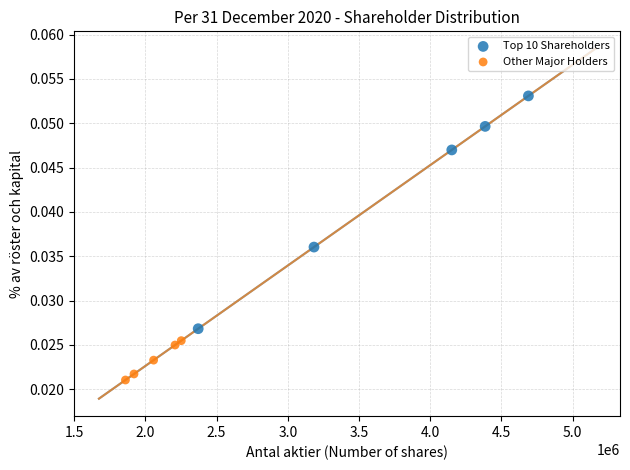

Which series reaches the maximum Y coordinate?

Top 10 Shareholders